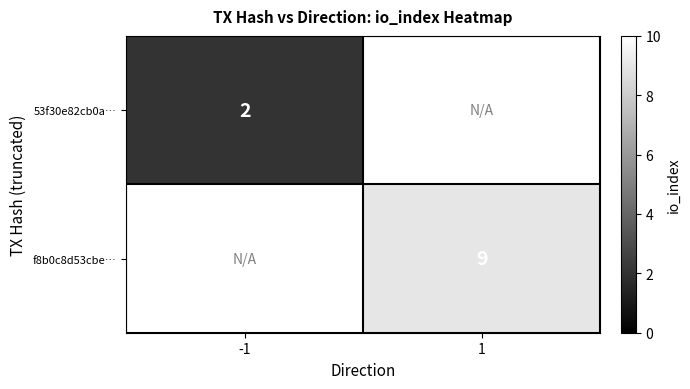

The f8b0c8d53cbe… series shows 9 at 1. True or false?

True